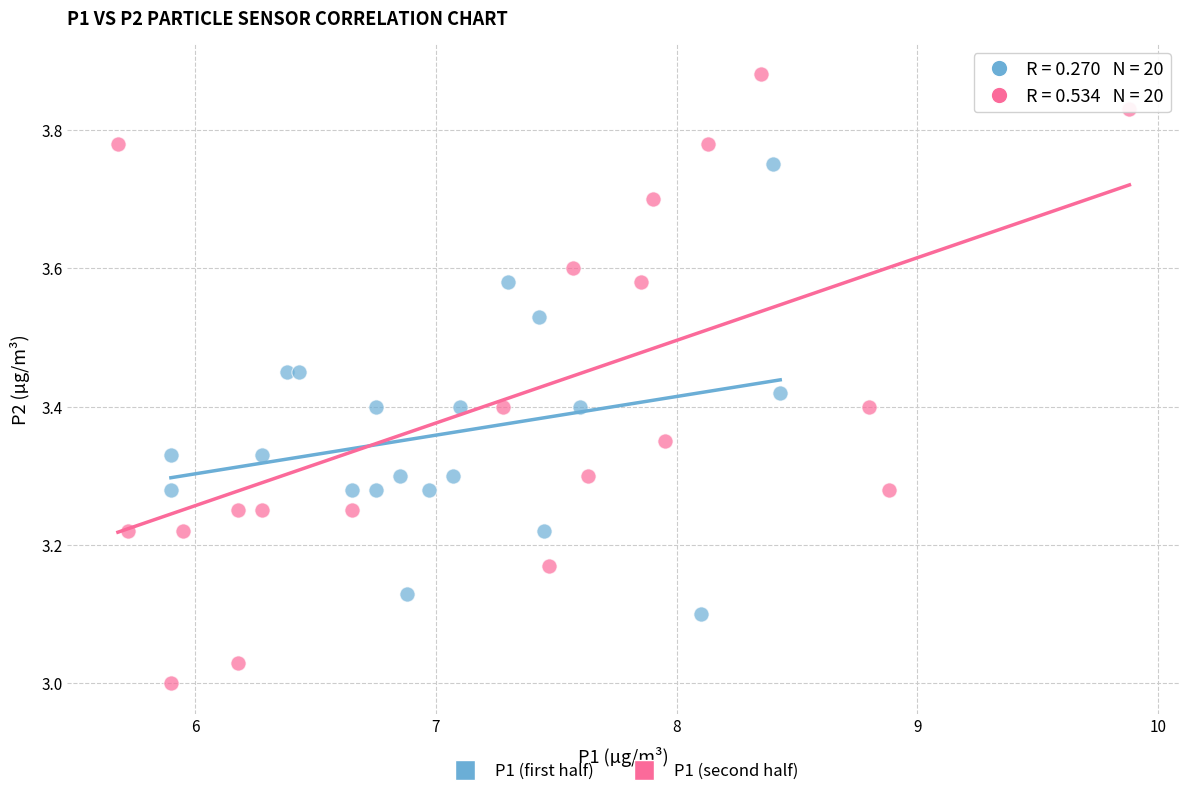

Which series contains the lowest Y value?

P1 (second half)